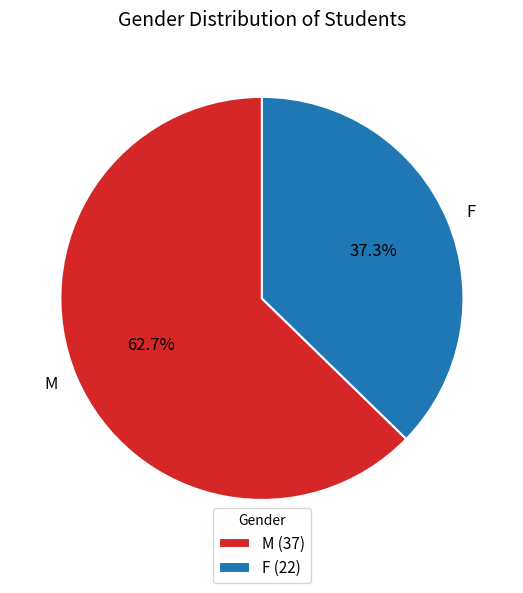

What percentage do F and M together represent?

100.0%